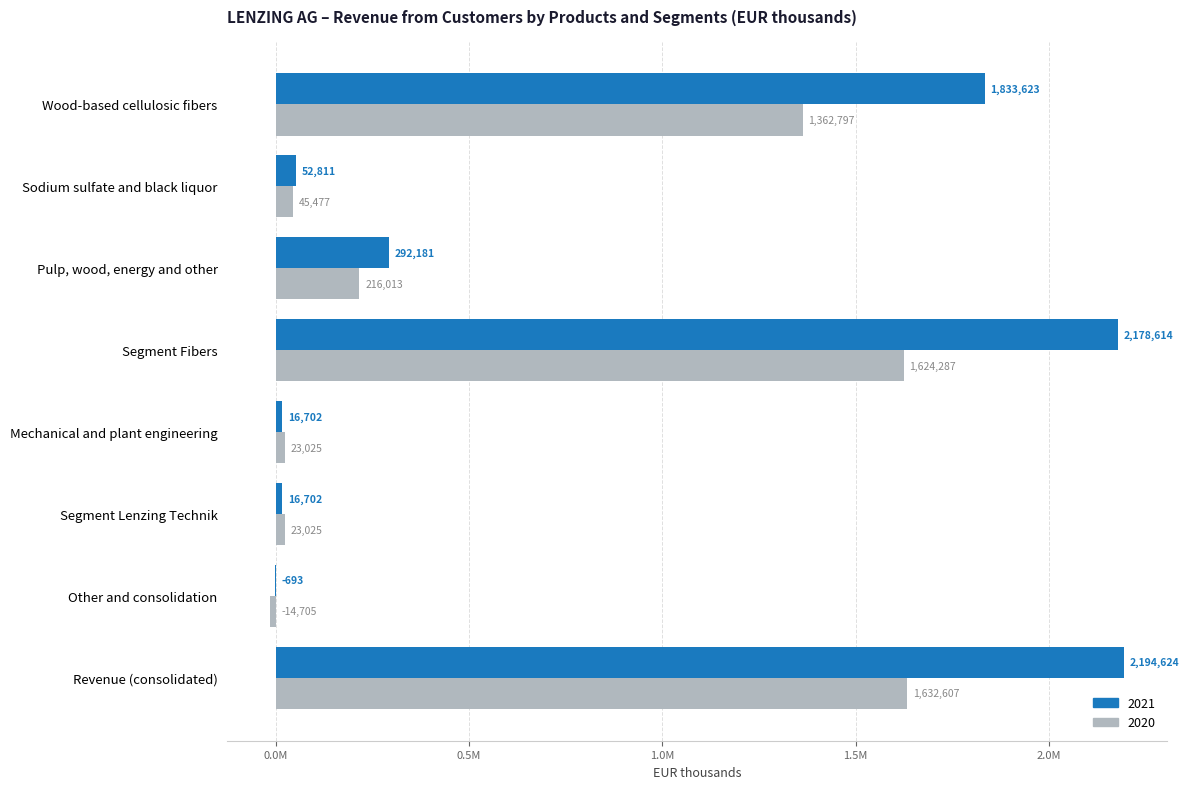

What are all the series names shown in the legend?

2021, 2020